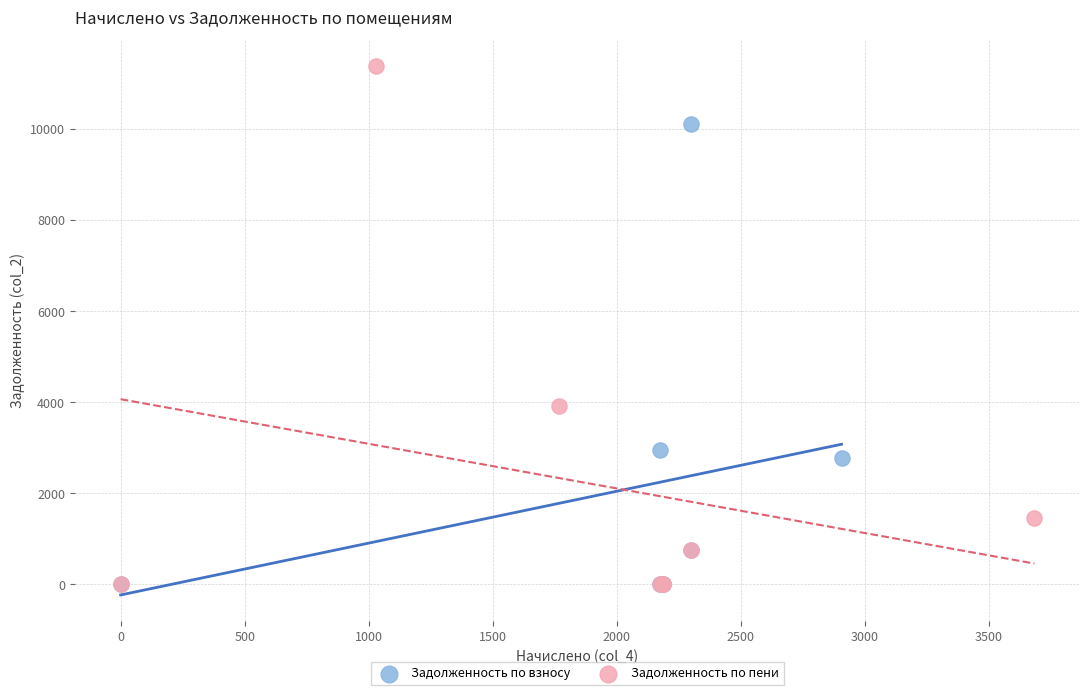

Which series contains the highest Y value?

Задолженность по пени